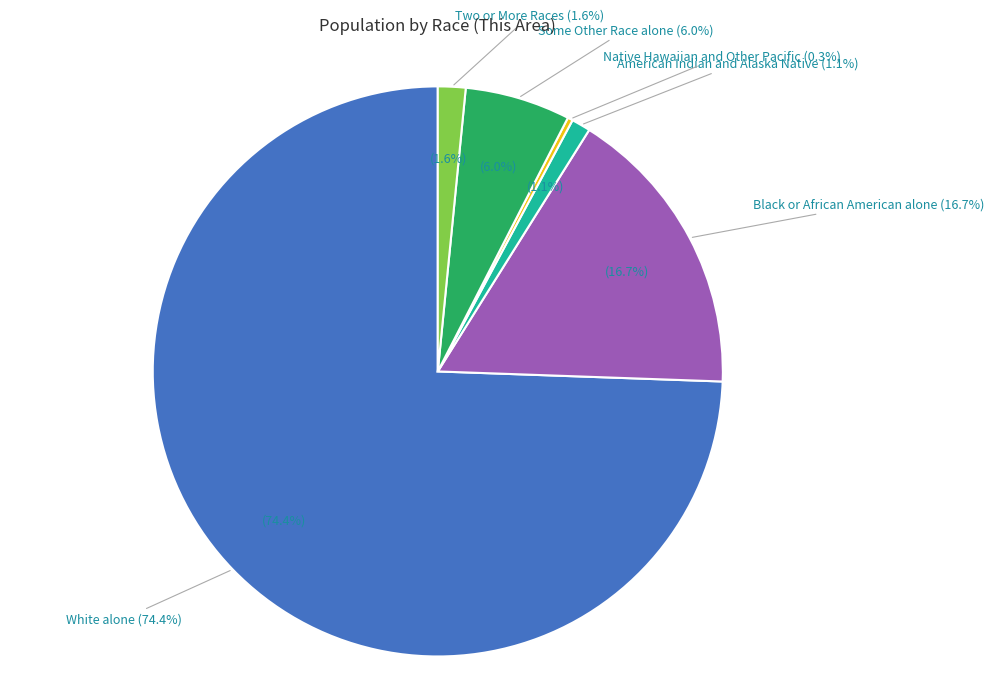

What percentage do Two or More Races and Asian alone together represent?

1.6%